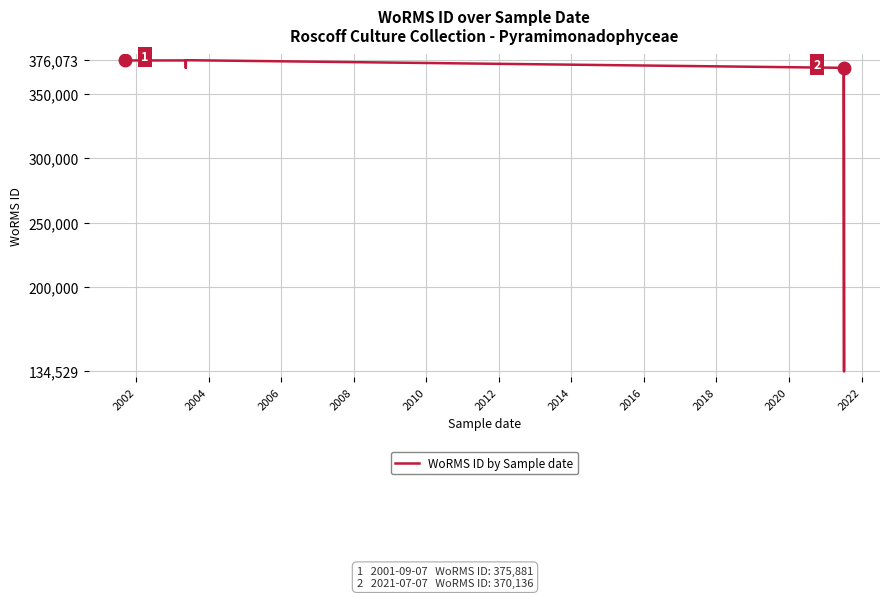

The value at 2020 is 242331. True or false?

False